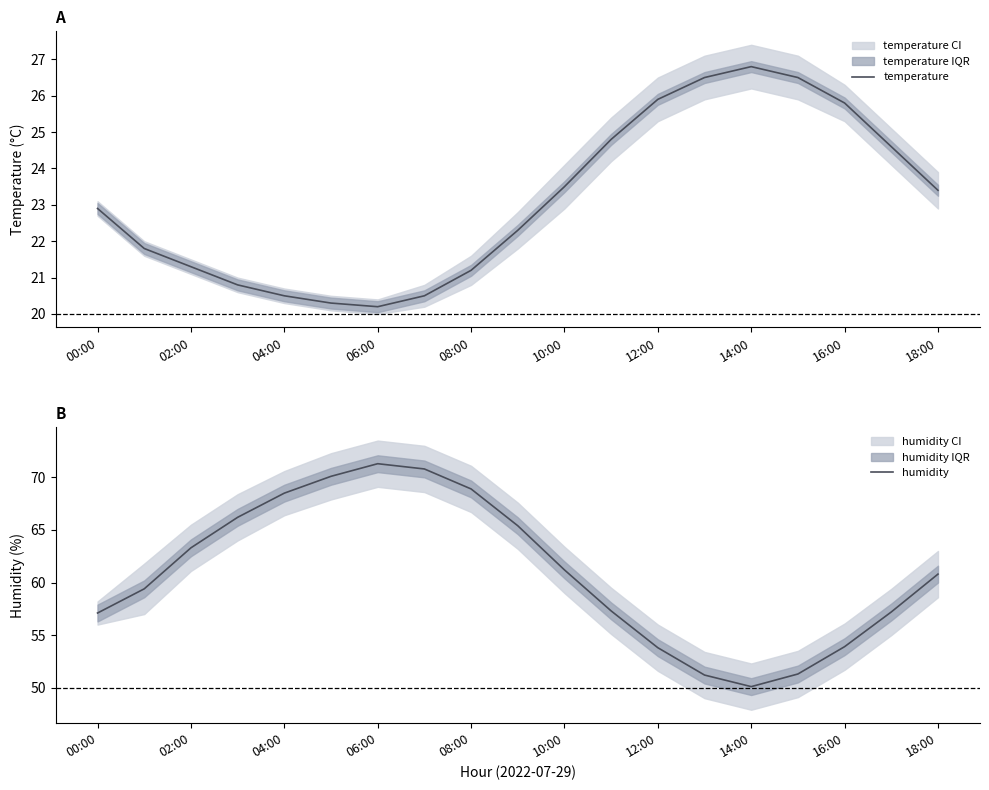

Reading right to left, list all the values displayed in this chart.

temperature: 23.4	24.6	25.8	26.5	26.8	26.5	25.9	24.8	23.5	22.3	21.2	20.5	20.2	20.3	20.5	20.8	21.3	21.8	22.9
humidity: 60.8	57.2	53.9	51.3	50.1	51.2	53.8	57.3	61.2	65.4	68.9	70.8	71.3	70.1	68.5	66.2	63.3	59.4	57.1